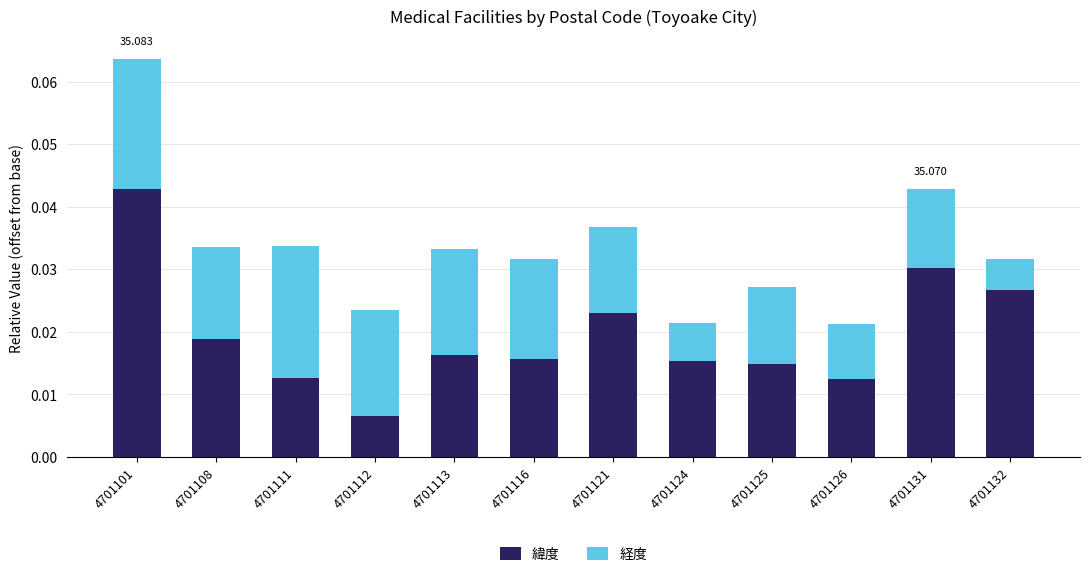

List the series in order of their peak value, lowest first.

経度, 緯度